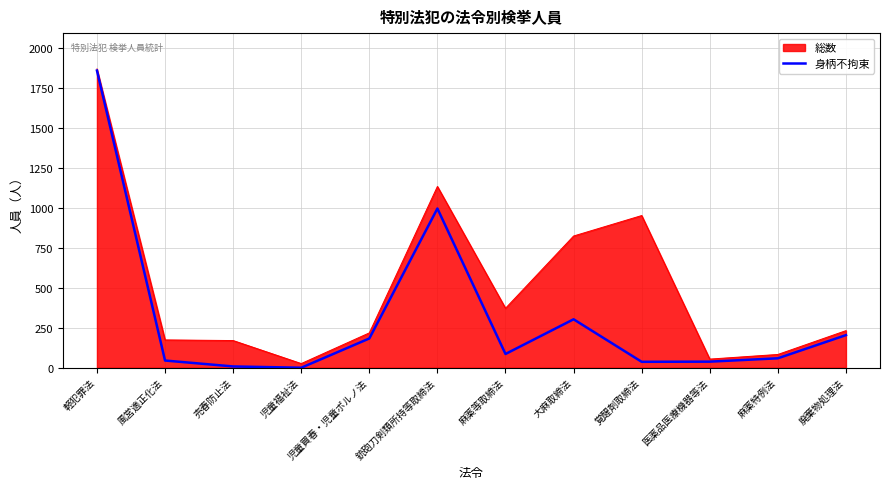

Which label corresponds to the largest value in the chart?

軽犯罪法